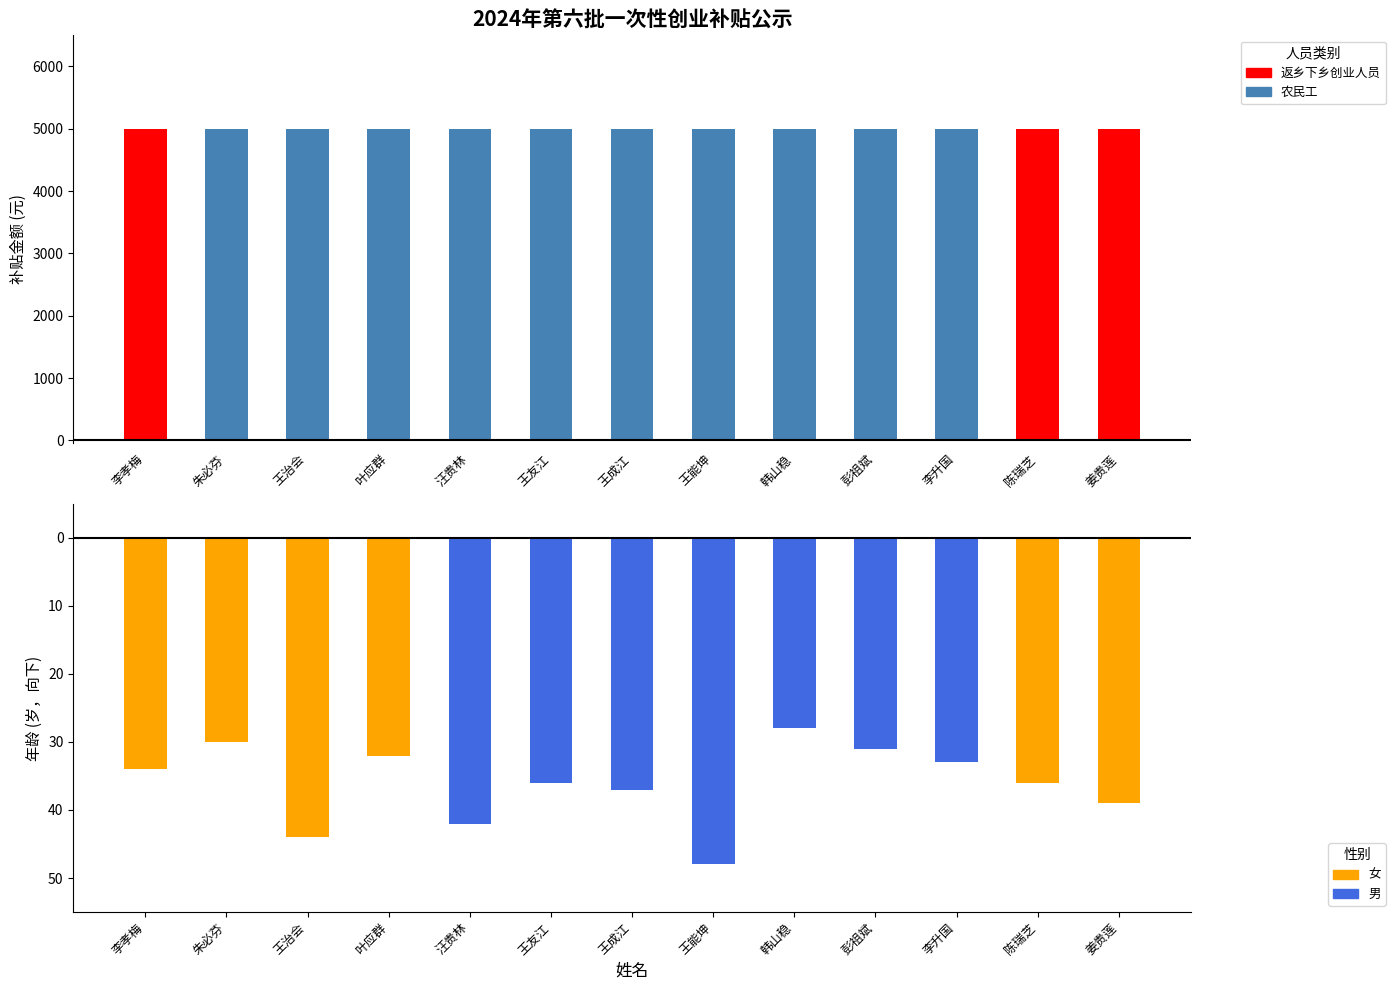

Which series has the widest spread of values?

年龄